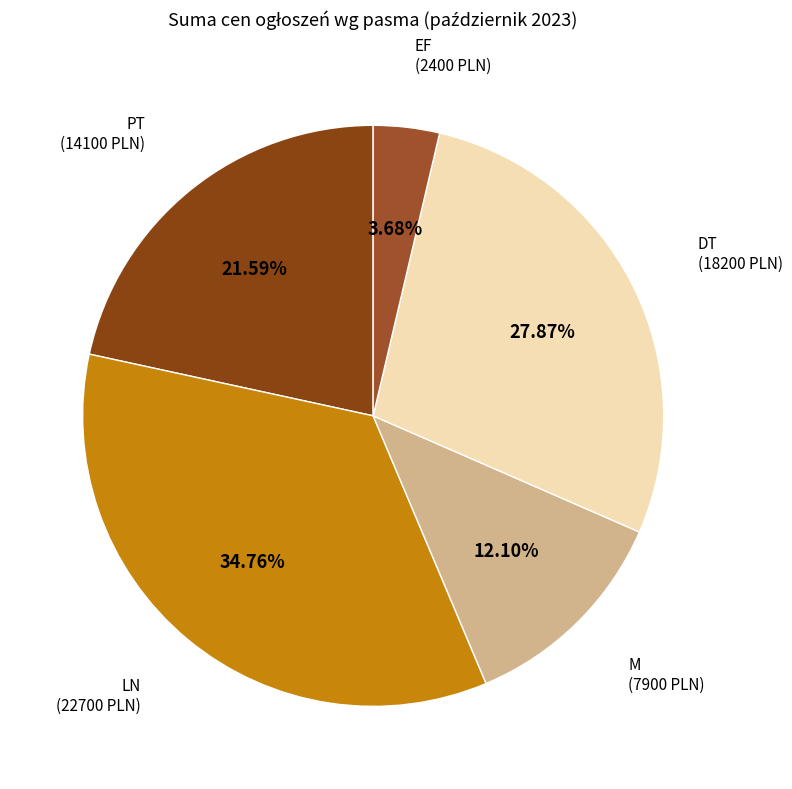

Does LN account for over 50% of the chart?

No